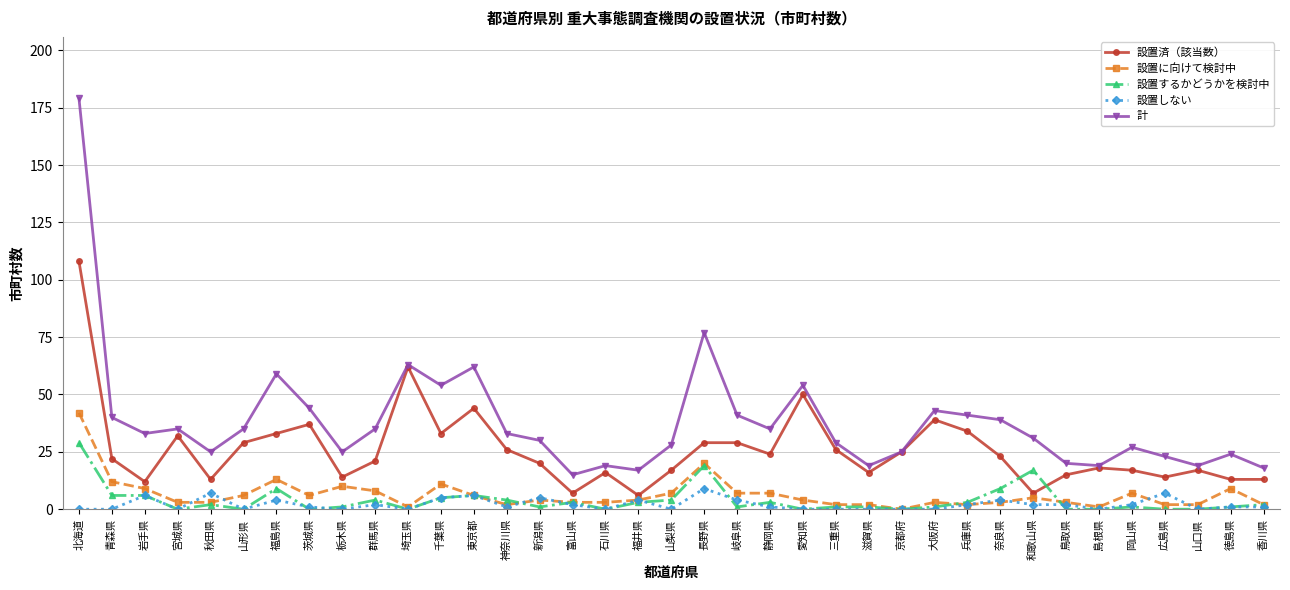

Is it true that 計 equals 66 at 茨城県?

False